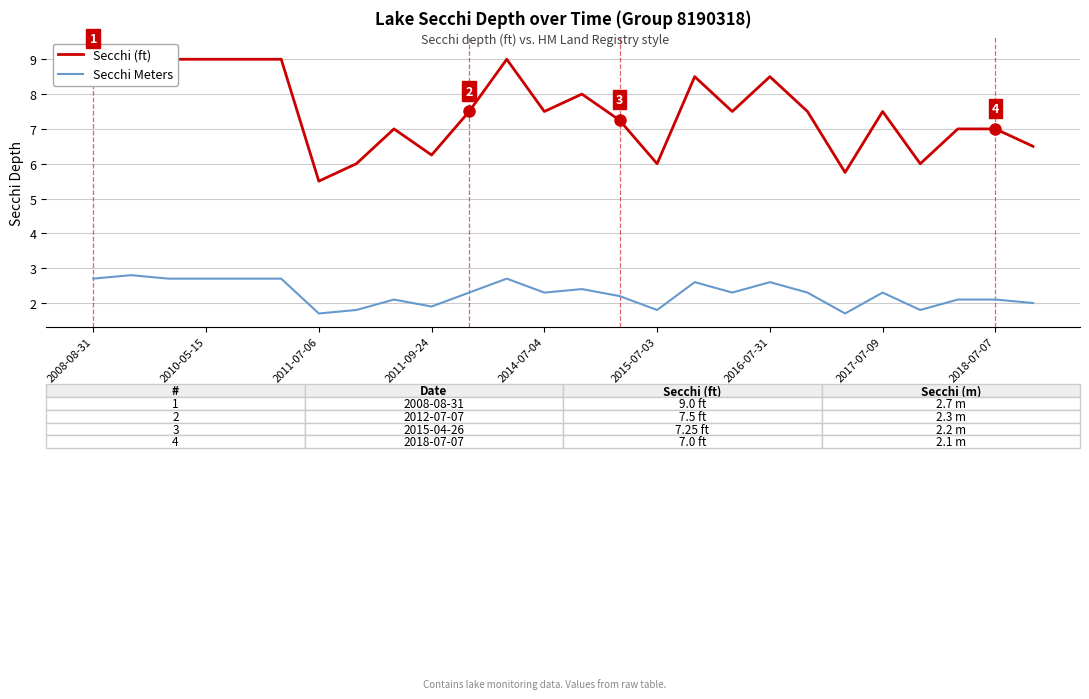

What is the minimum value for Secchi Meters?

1.7